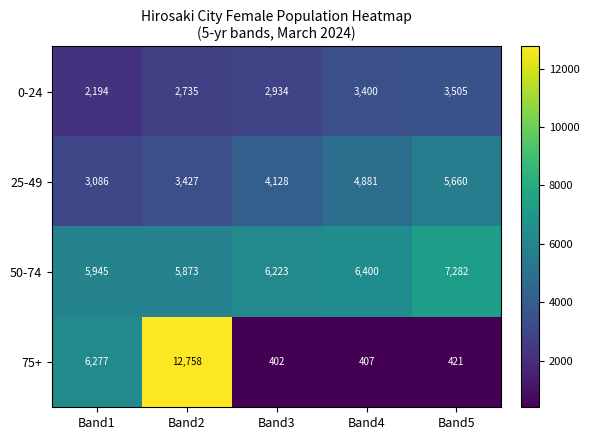

Is it true that 0-24 equals 2735 at Band2?

True